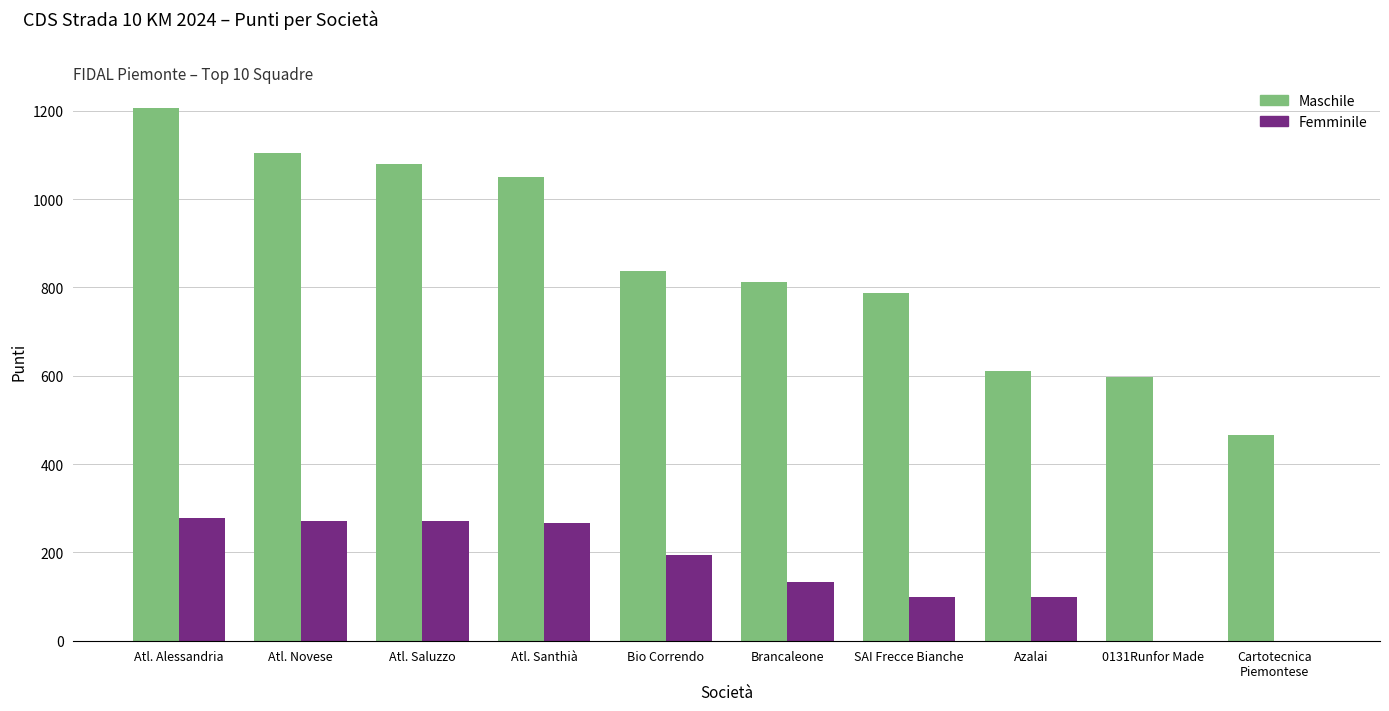

Is it true that Femminile equals 271 at Atl. Novese?

True